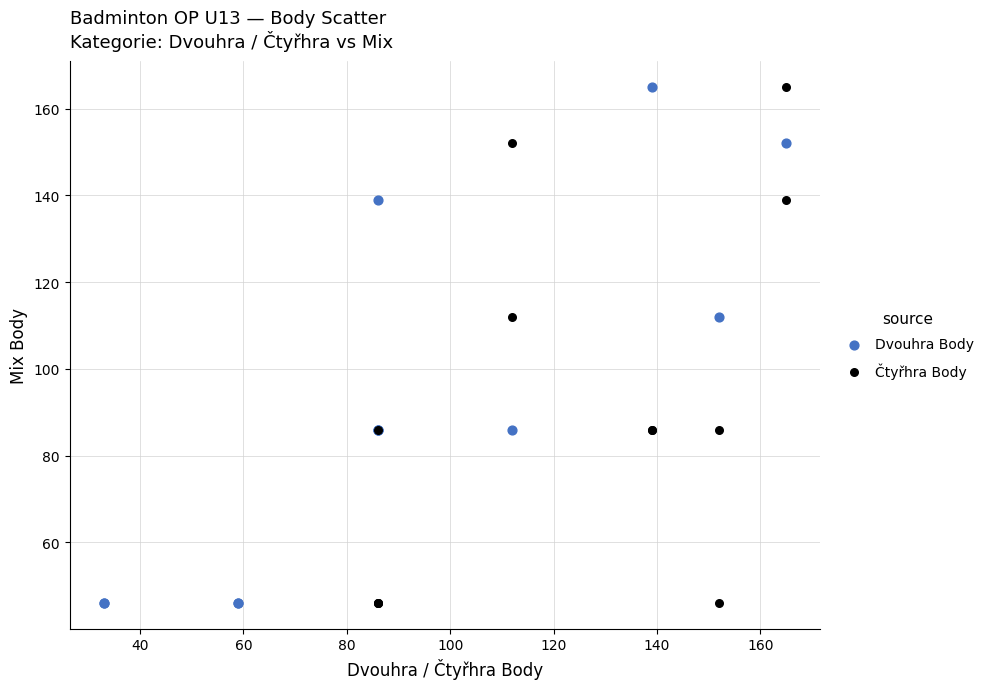

What are all the series names shown in the legend?

Dvouhra Body, Čtyřhra Body